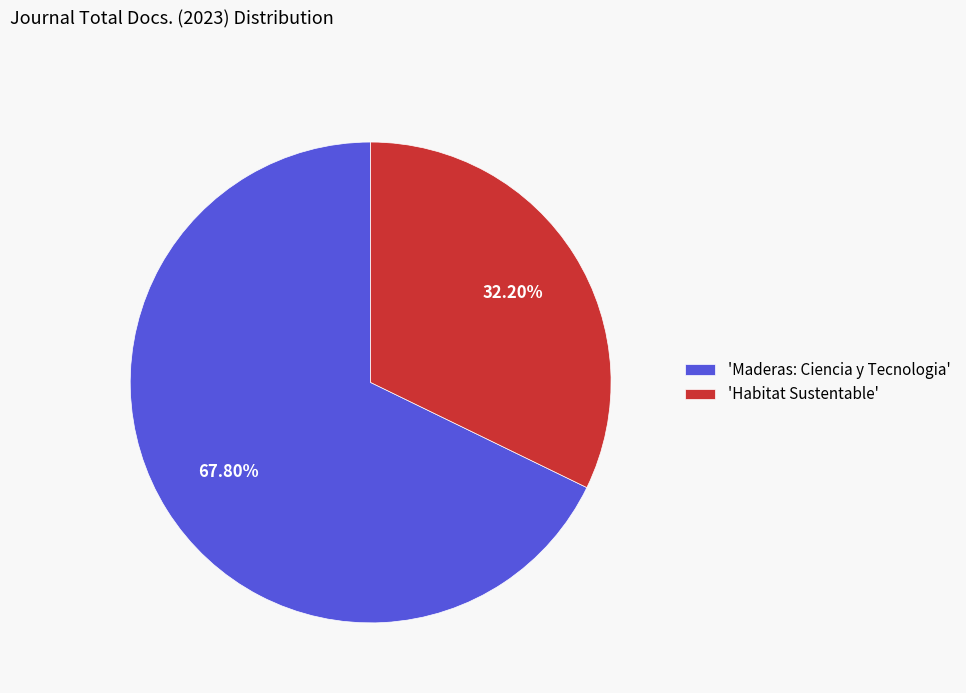

What is the ratio of the value at 'Maderas: Ciencia y Tecnologia' to the value at 'Habitat Sustentable'?

2.1